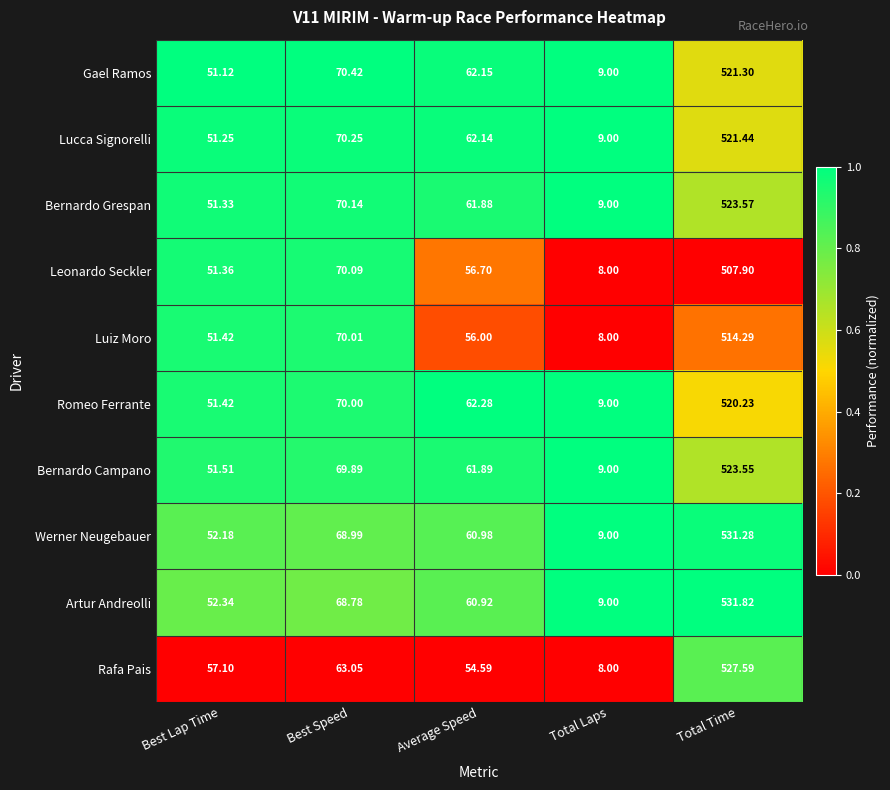

Is the value of Werner Neugebauer at Best Speed greater than the value of Gael Ramos at Total Time?

No